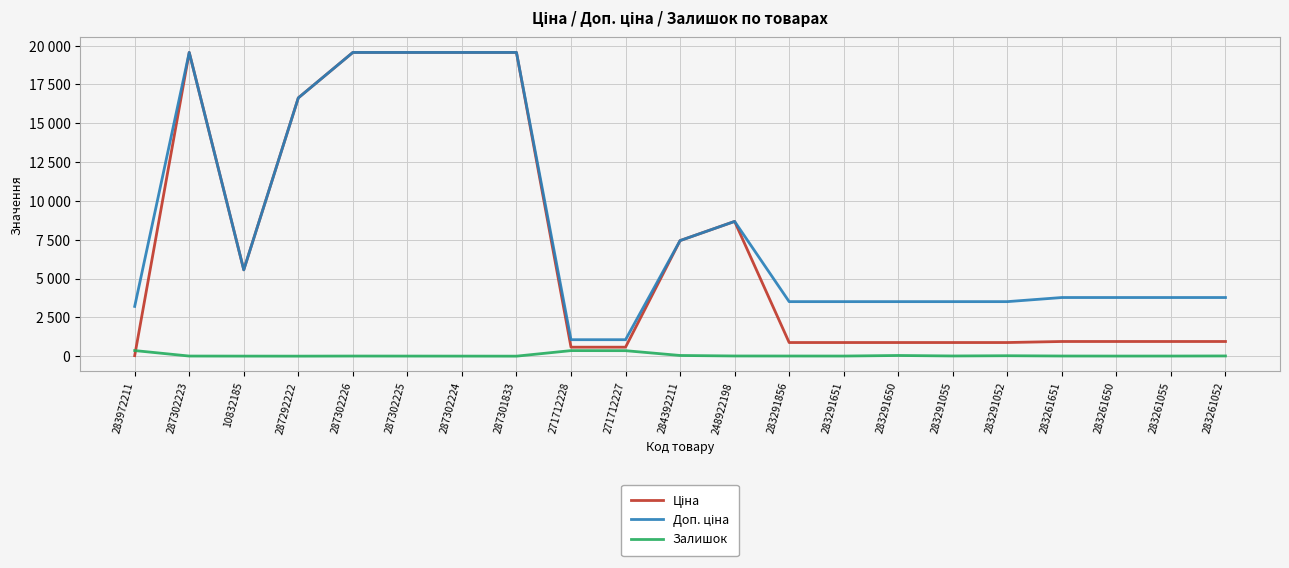

What is the maximum value for Залишок?

360.0